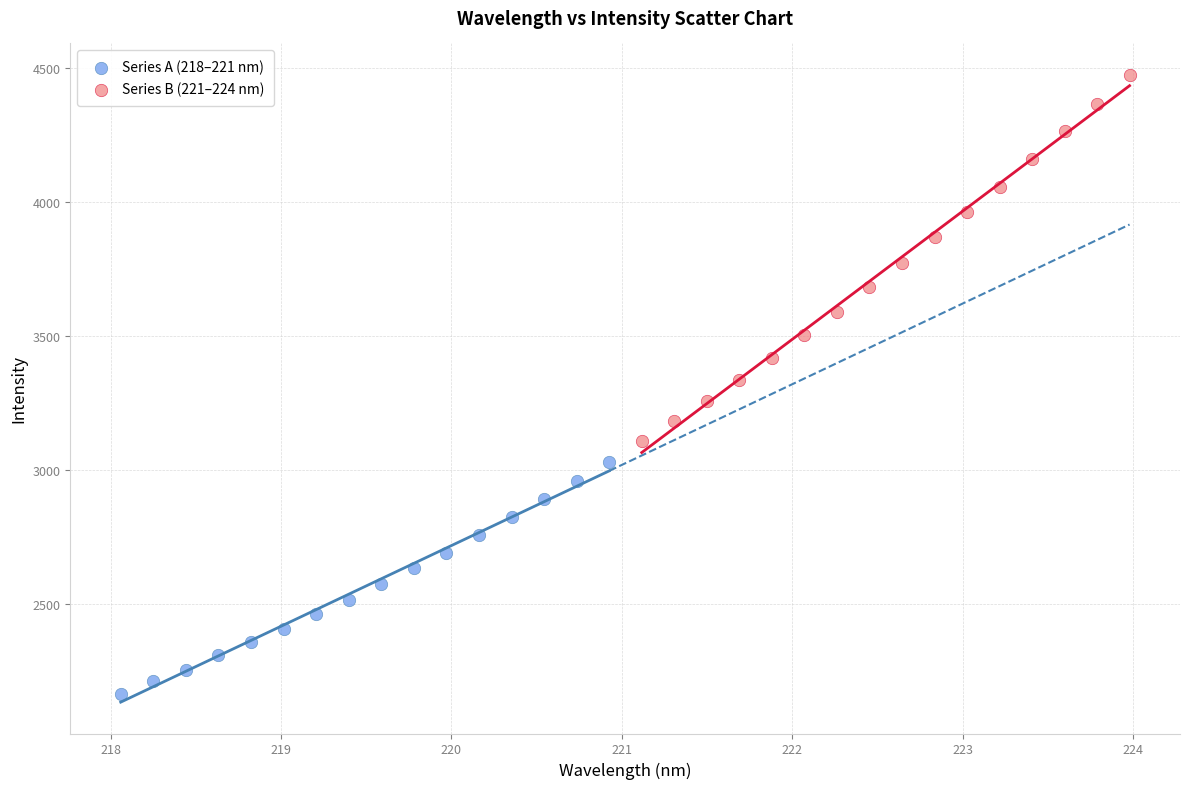

Which series contains the highest Y value?

Series B (221–224 nm)